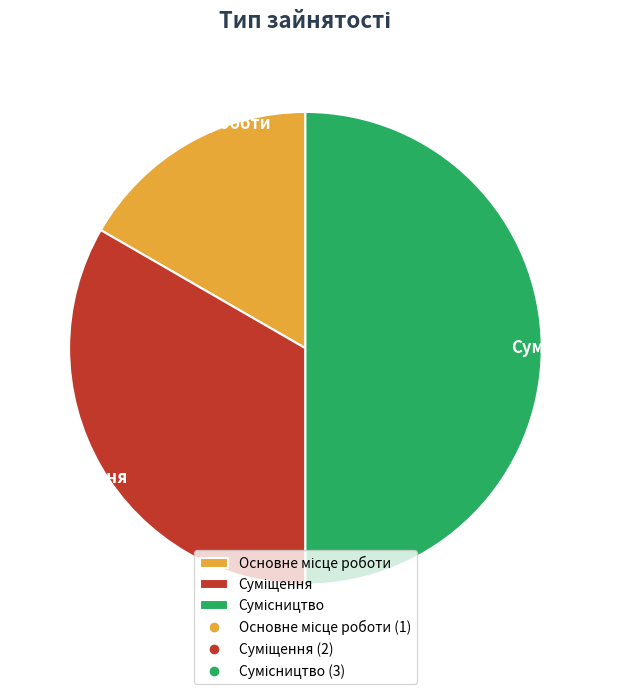

What is the ratio of the value at Суміщення to the value at Основне місце роботи?

2.0